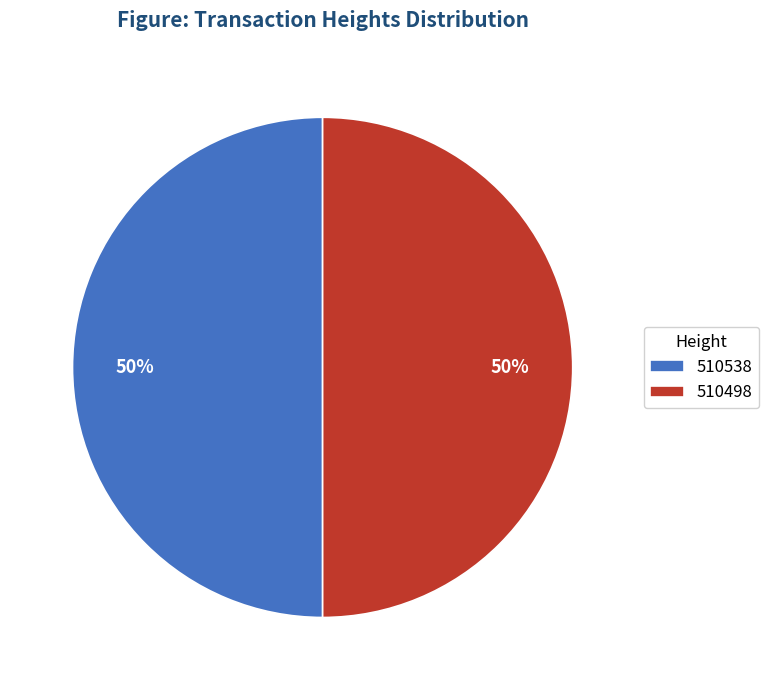

Do 510538 and 510498 together represent more than half of the pie?

Yes